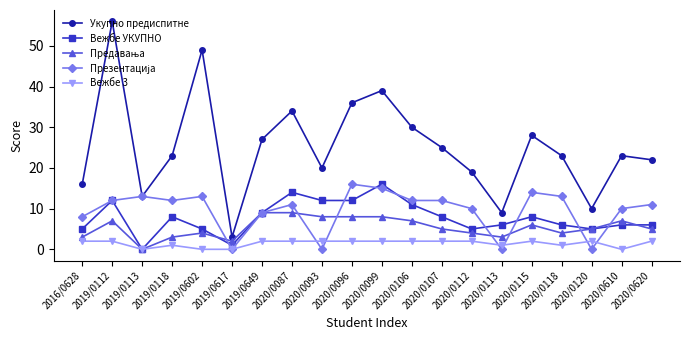

What is the total value across all series at 2019/0112?

89